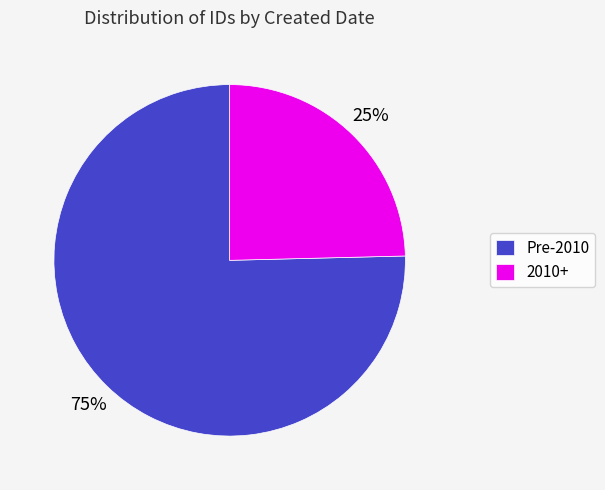

Is there a majority slice in this chart?

Yes